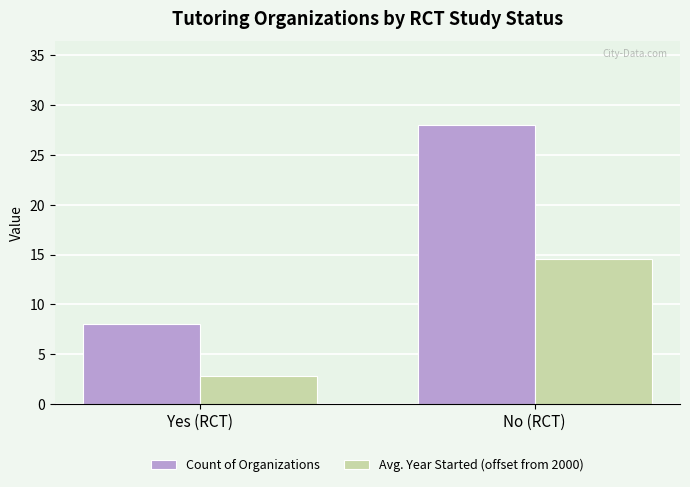

Which series has the largest range (max minus min)?

Count of Organizations